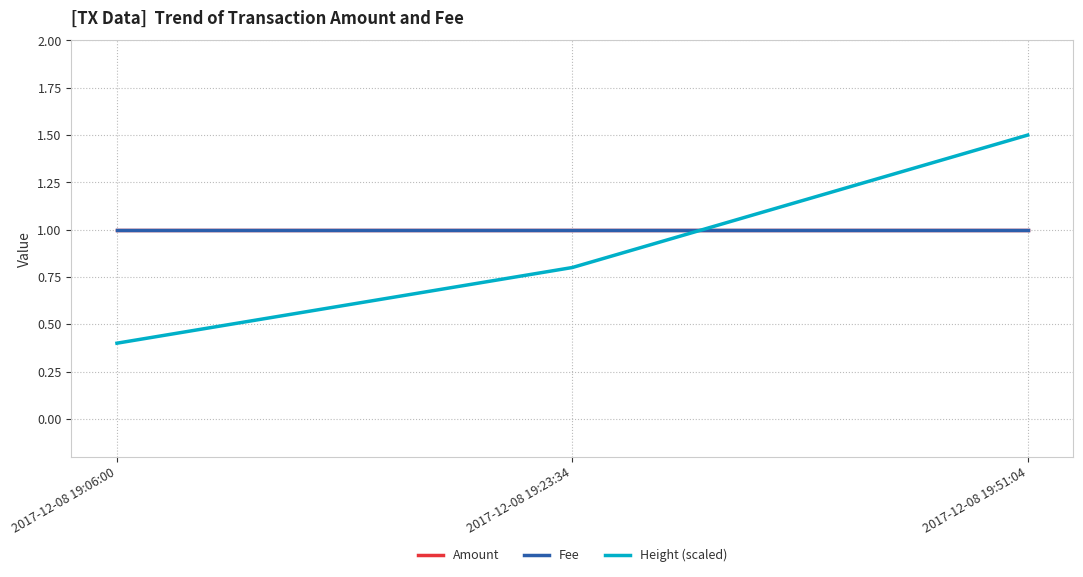

Where is Height (scaled) nearest to the value 0?

2017-12-08 19:06:00